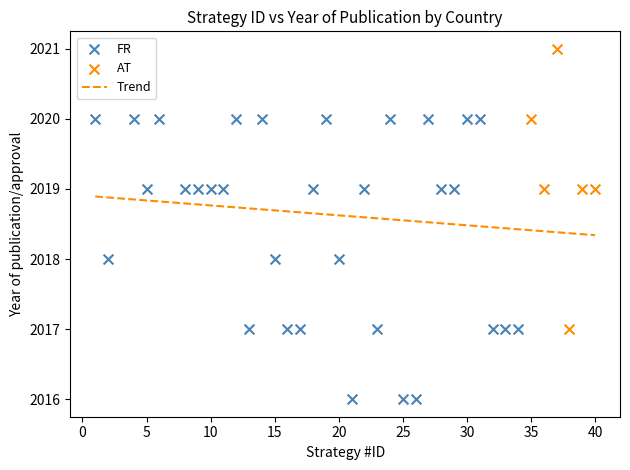

Which series reaches the minimum Y coordinate?

FR